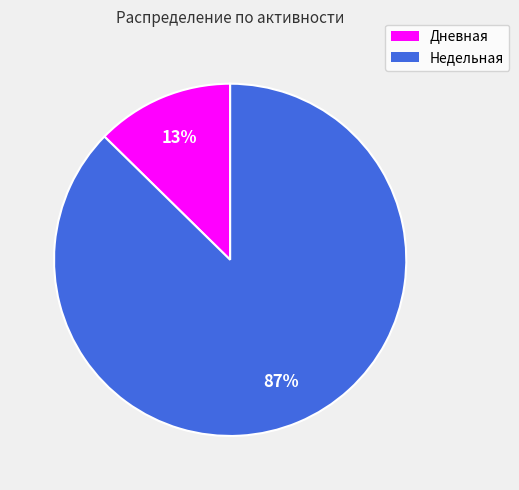

To the nearest percent, what is the combined percentage of Недельная and Дневная?

100%